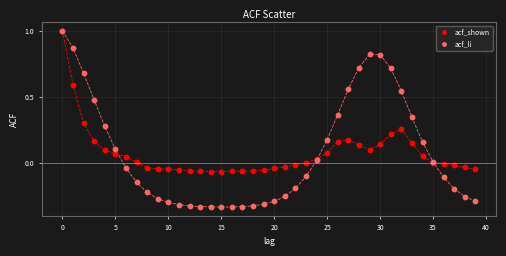

Which series has the widest spread of Y values?

acf_li